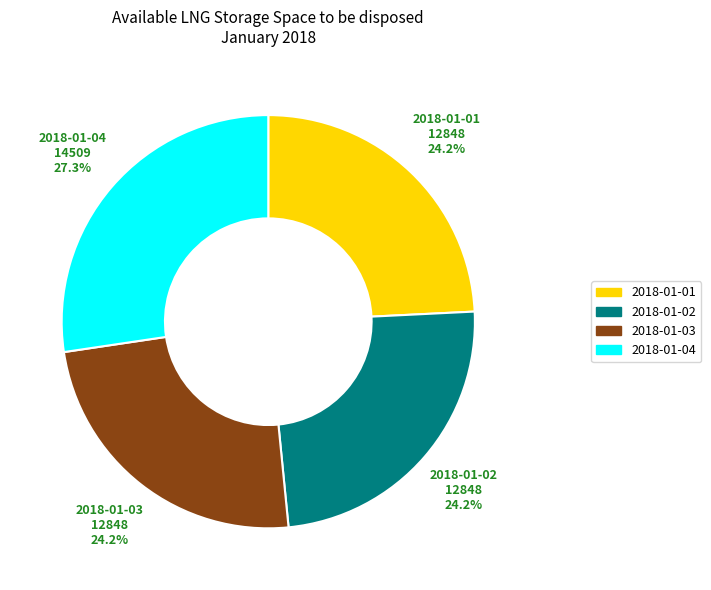

Does 2018-01-03 account for over 50% of the chart?

No